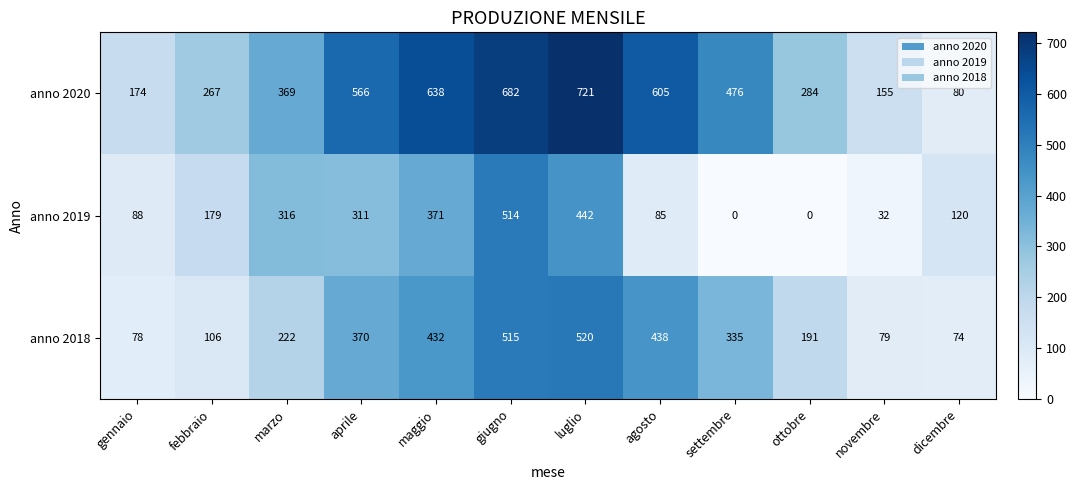

Count the number of data series in this chart.

3